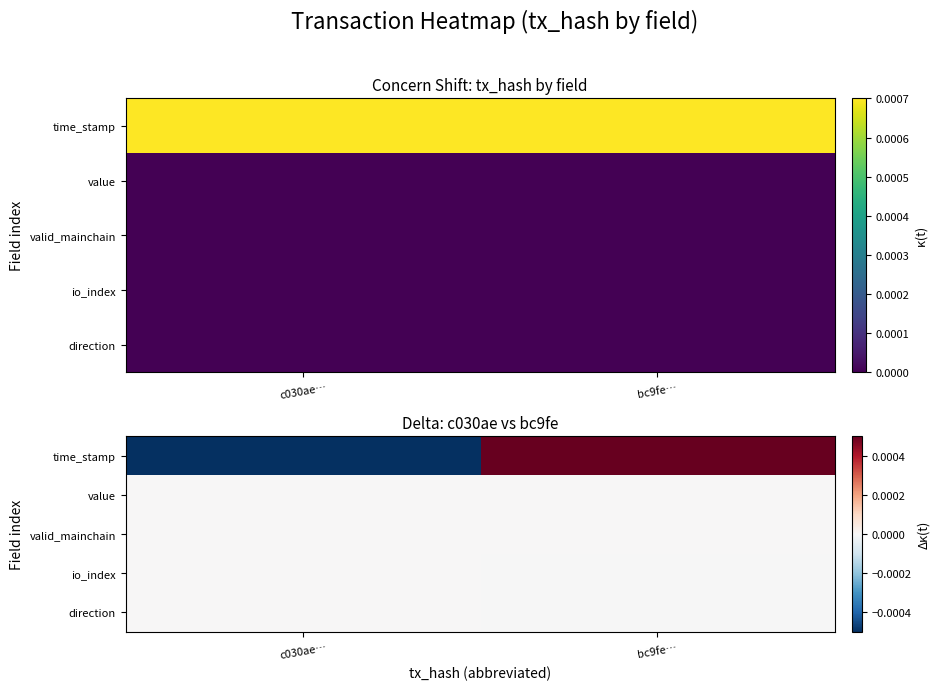

Is the value of io_index at c030ae… greater than the value of valid_mainchain at c030ae…?

Yes